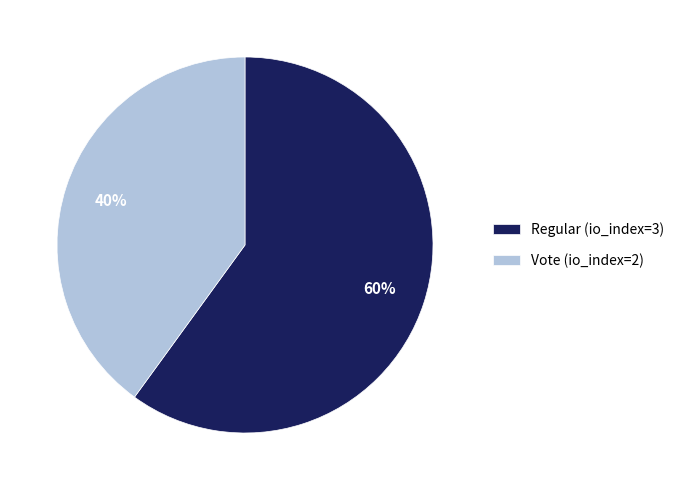

Do Vote (io_index=2) and Regular (io_index=3) together represent more than half of the pie?

Yes